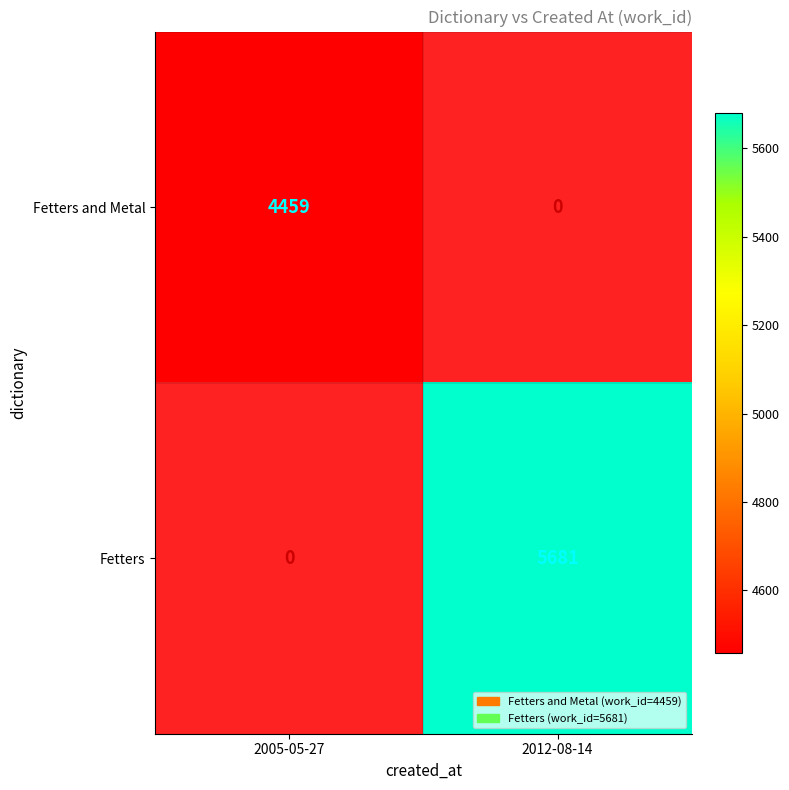

At which label does Fetters reach its peak?

2012-08-14